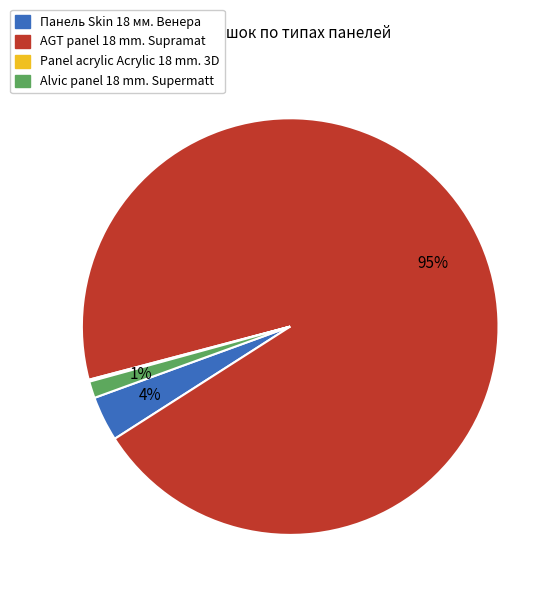

To the nearest percent, what is the average slice percentage?

25%